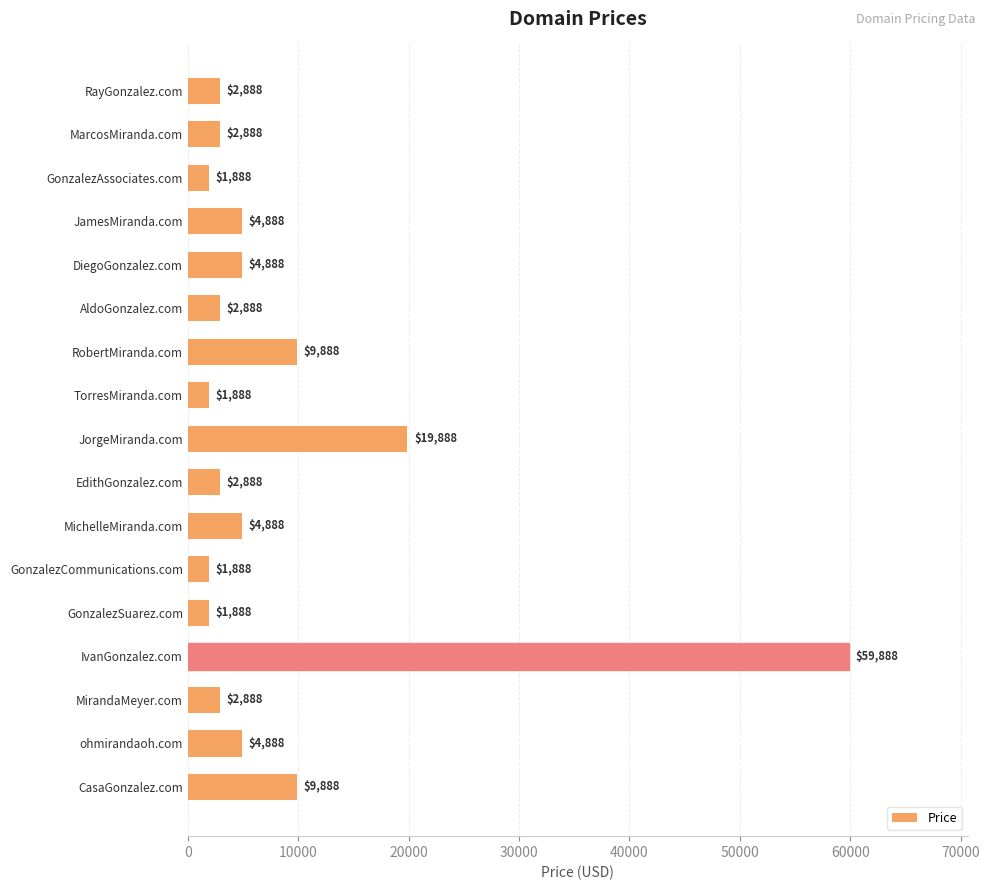

What is the label of the 14th bar from the top?

IvanGonzalez.com